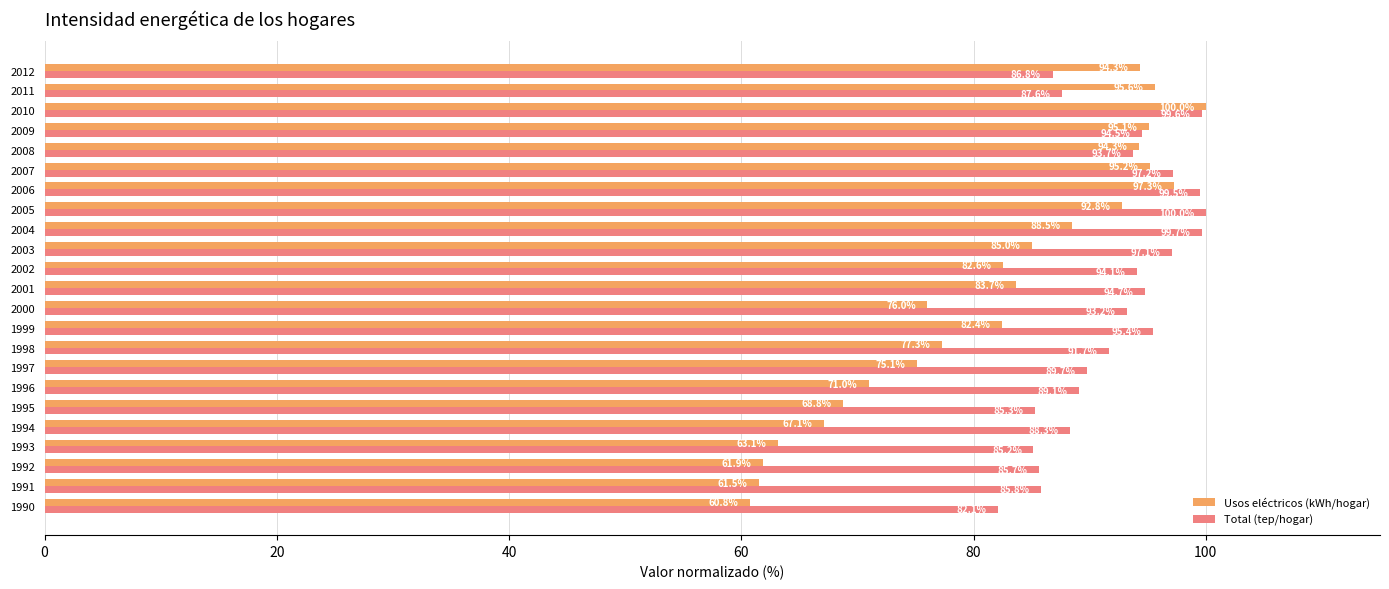

What is the average value of the Total (tep/hogar) series?

92.0